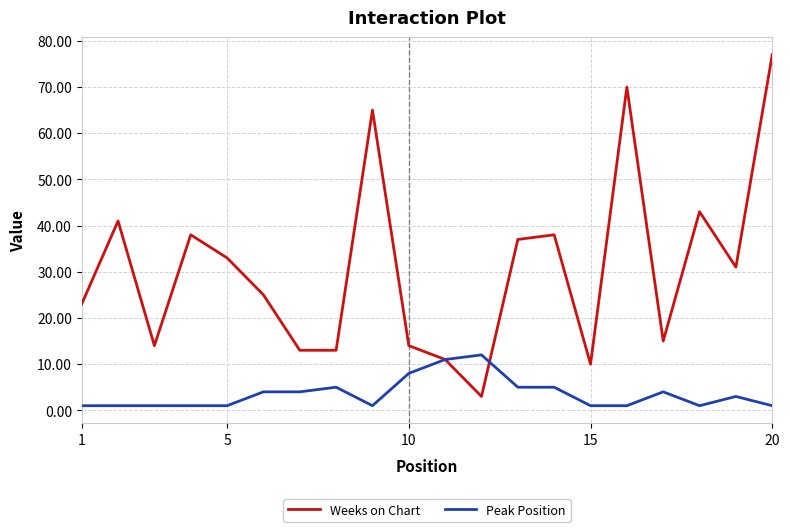

What is the average value of the Peak Position series?

4